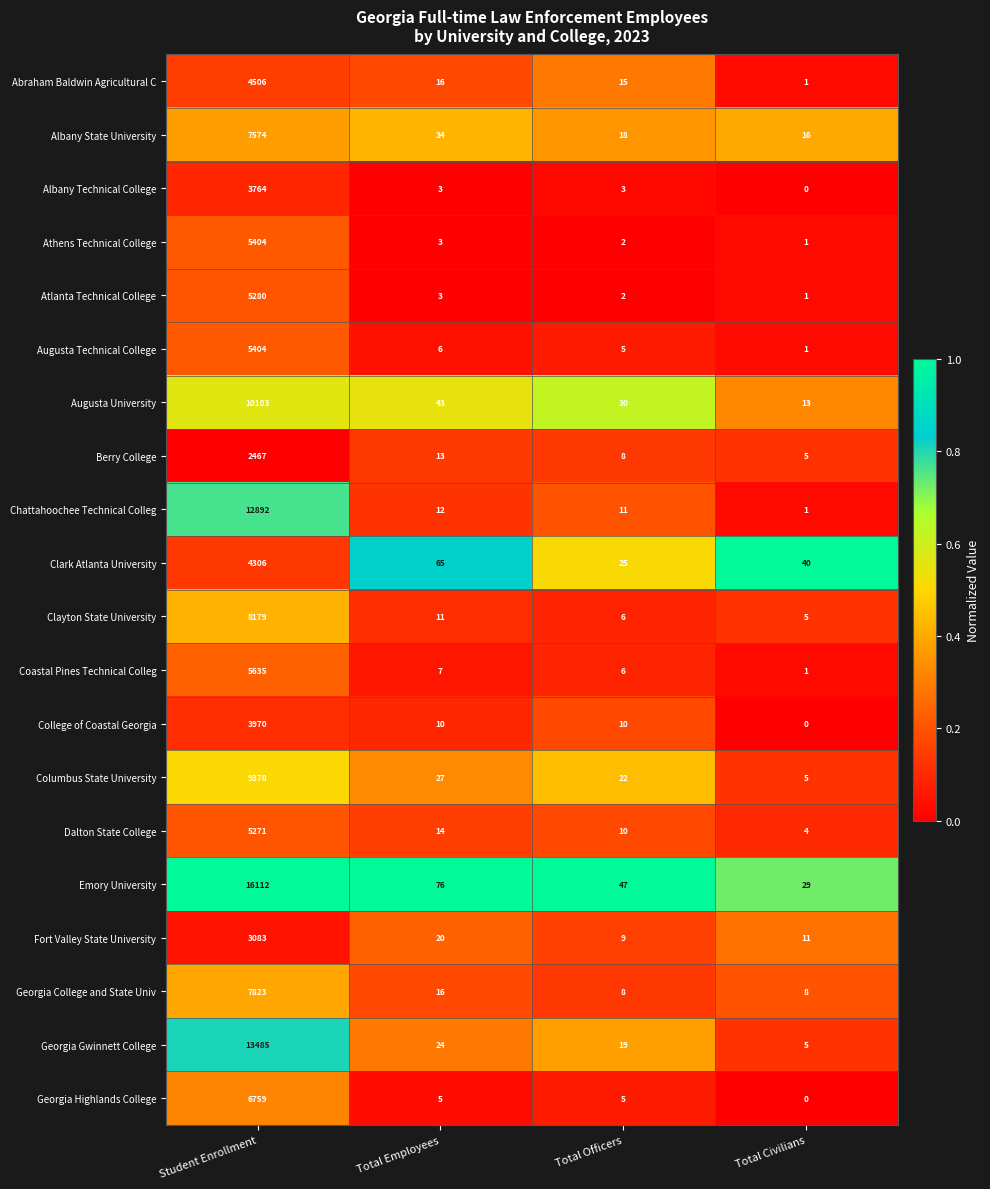

What is the sum of all Columbus State University values?

9424